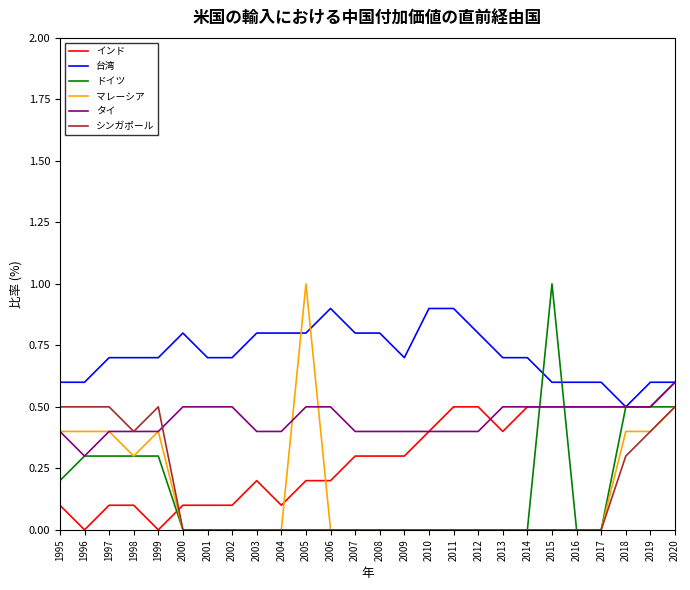

True or false: 台湾 and シンガポール intersect in this chart.

False